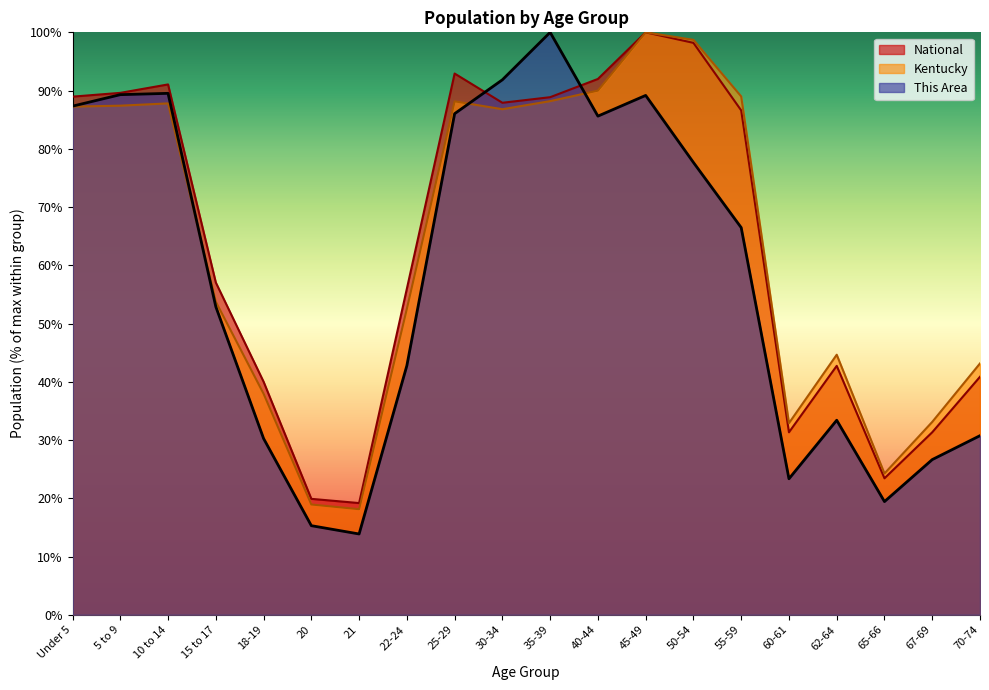

The Kentucky series shows 15.8 at 67-69. True or false?

False